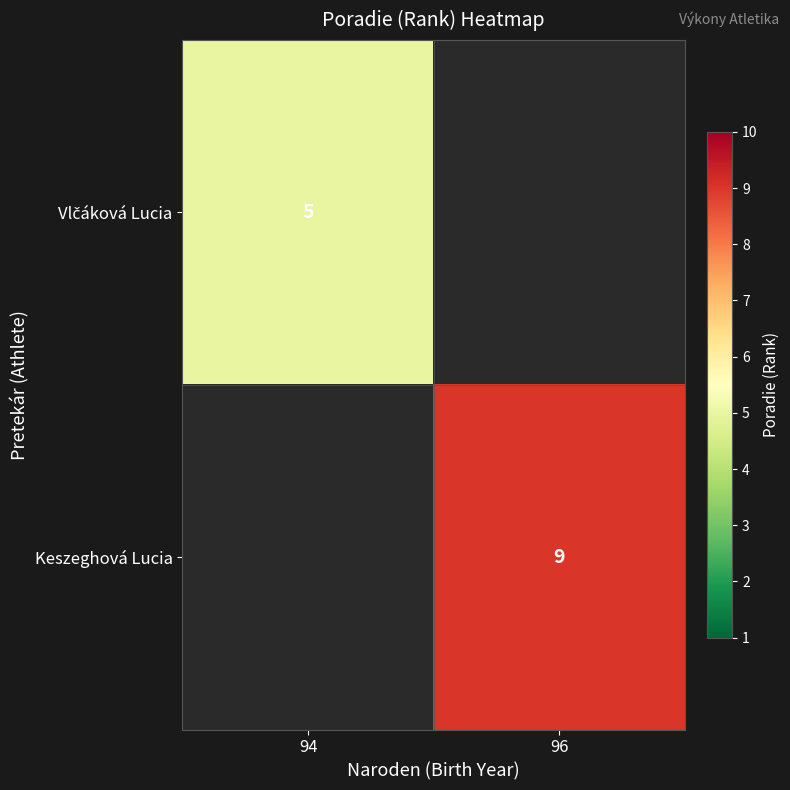

At which category does the chart reach its peak across all series?

96